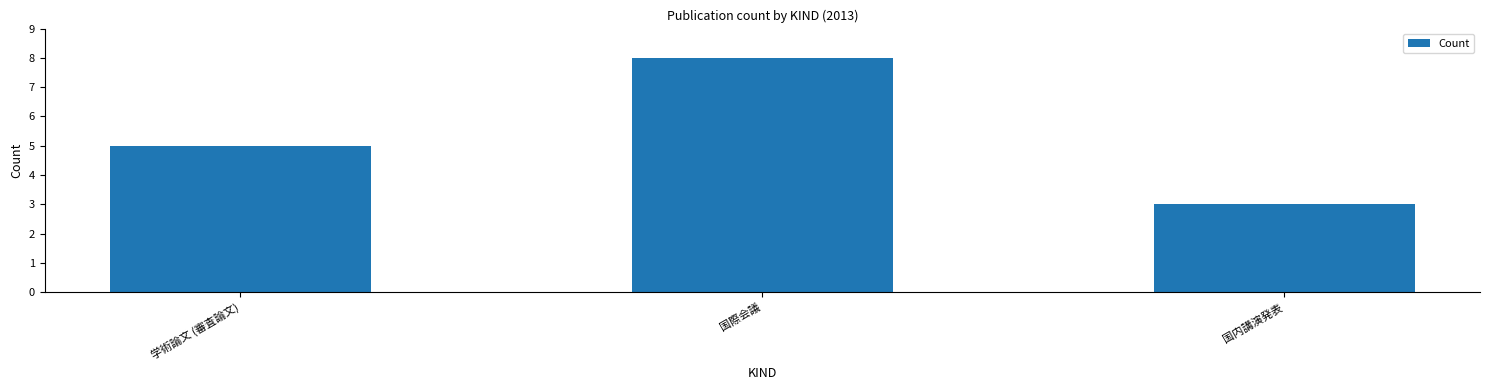

Reading left to right, list all the values displayed in this chart.

5	8	3